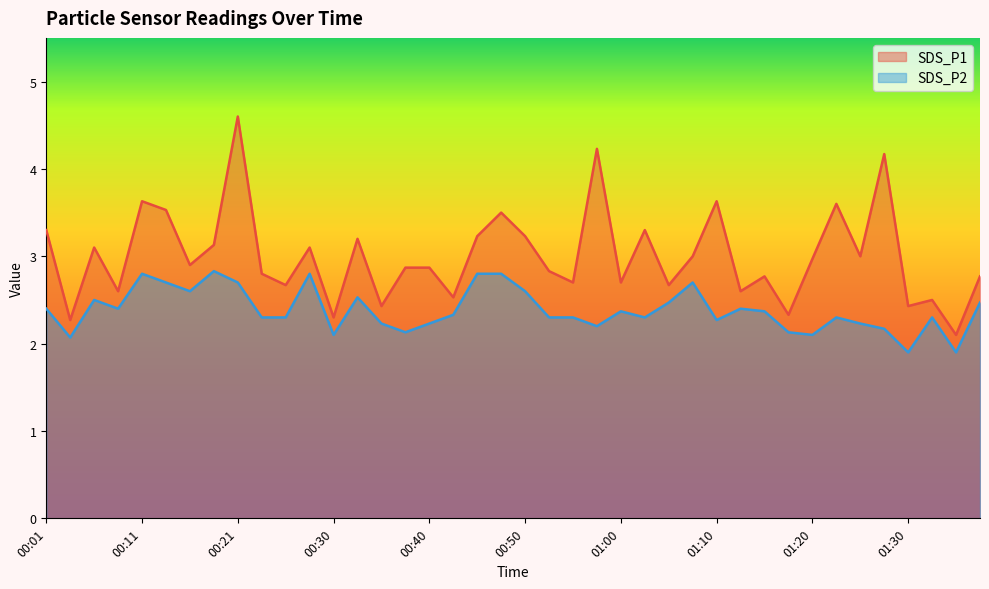

Is the value of SDS_P1 at 00:16 greater than the value of SDS_P2 at 00:48?

Yes